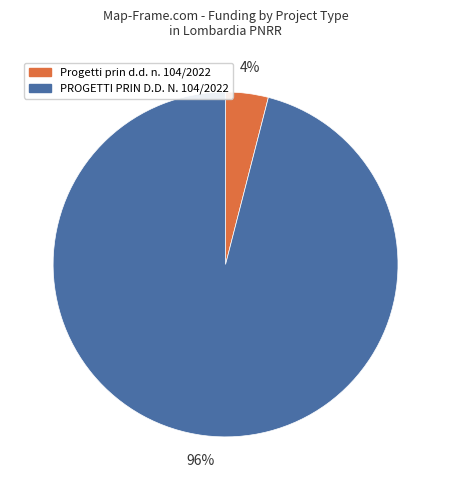

Rank the categories by value from lowest to highest.

Progetti prin d.d. n. 104/2022, PROGETTI PRIN D.D. N. 104/2022